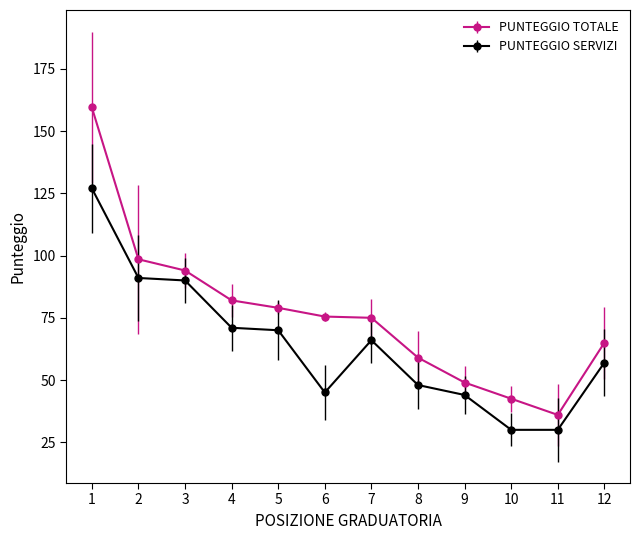

What is the total value across all series at 10?

72.5